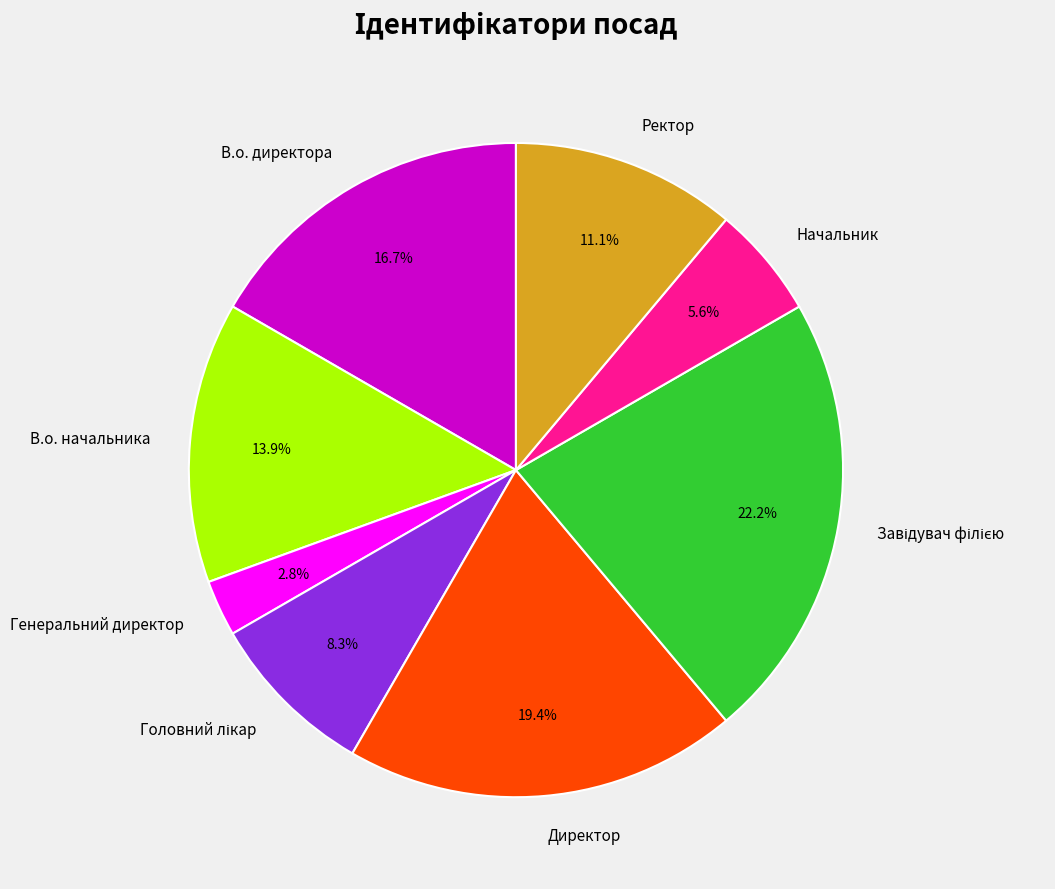

The Генеральний директор slice represents 17% of the pie. True or false?

False